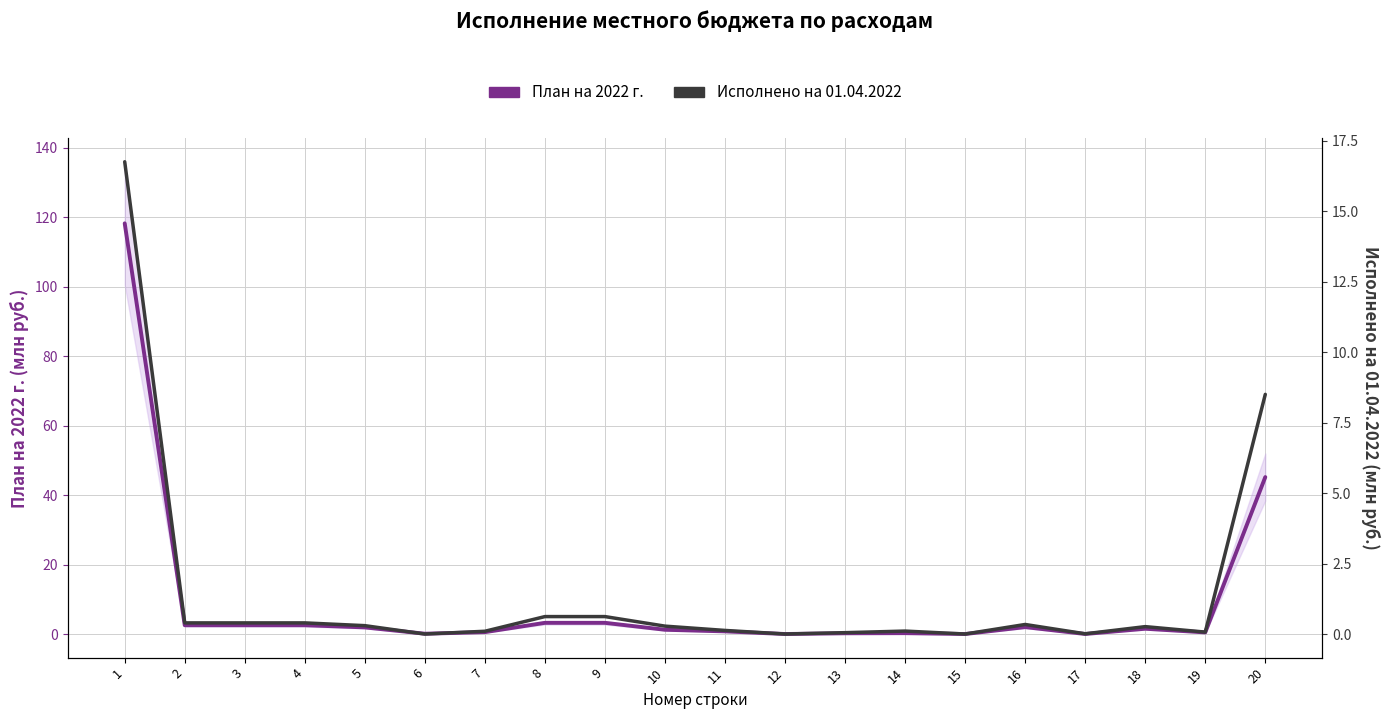

Which series has the largest range (max minus min)?

План на 2022 г.